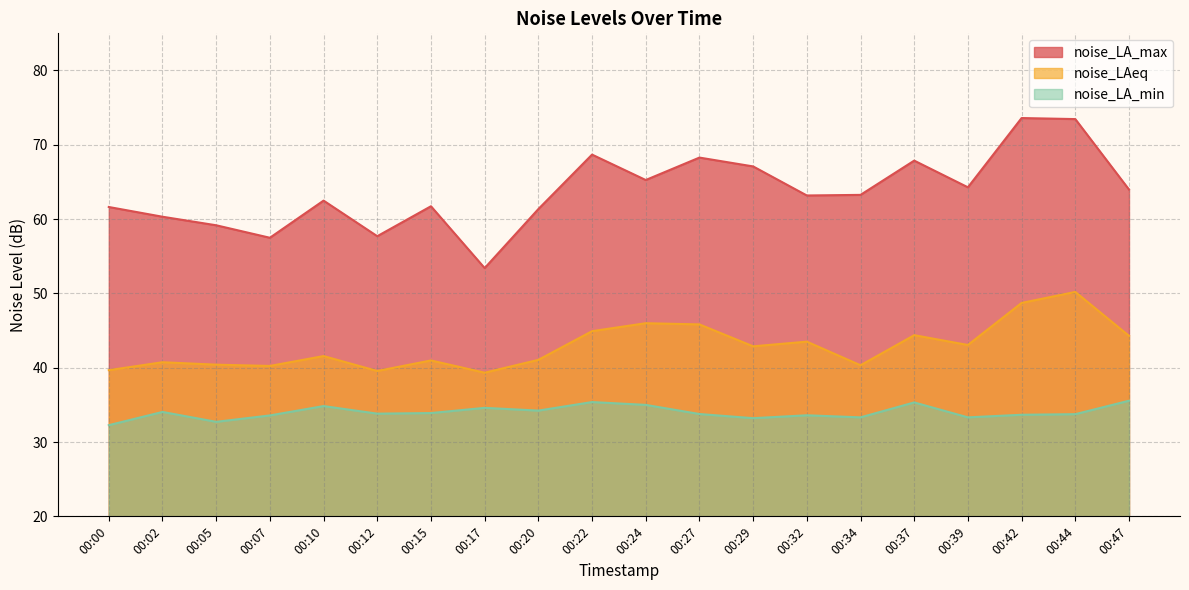

At how many categories does at least one series exceed 66?

6